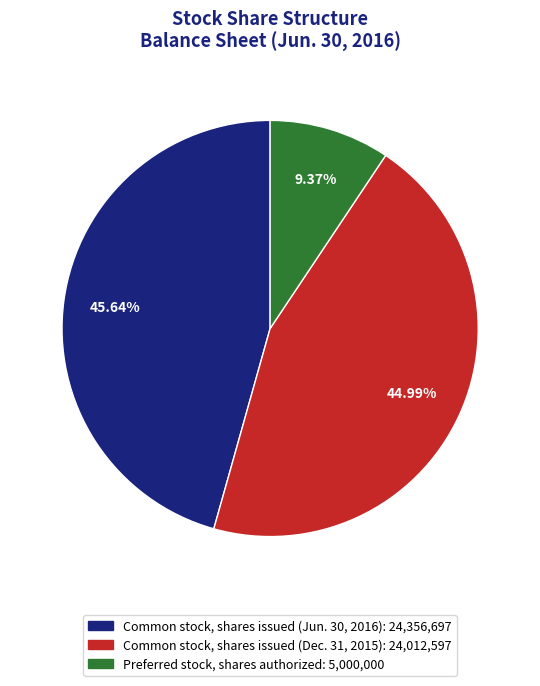

Is there a majority slice in this chart?

No